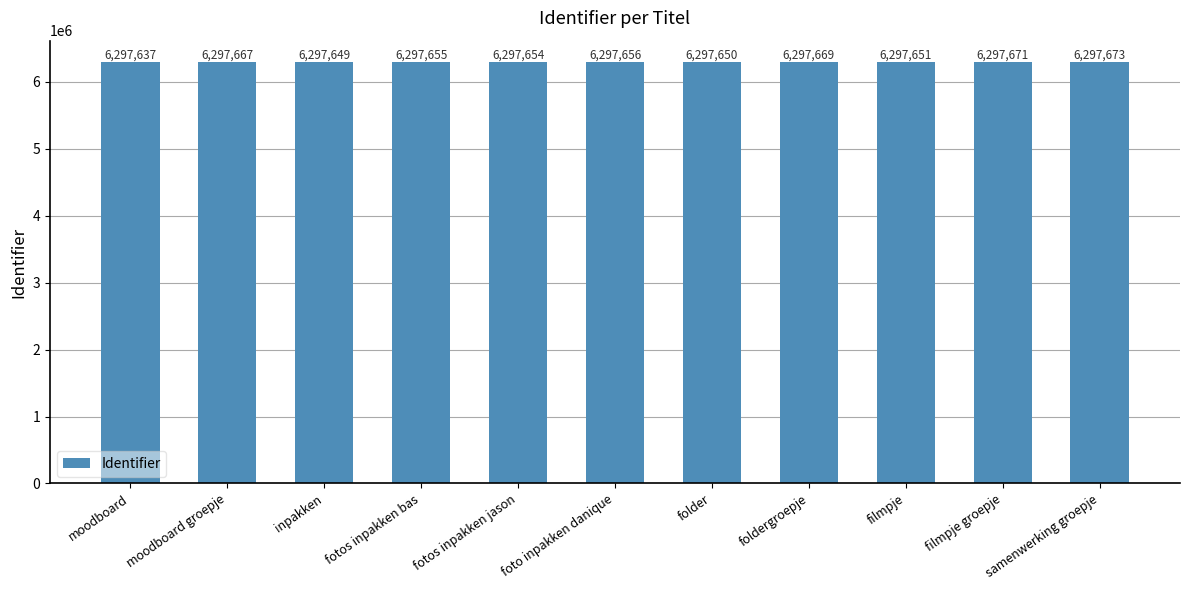

How many bars are there in total?

11